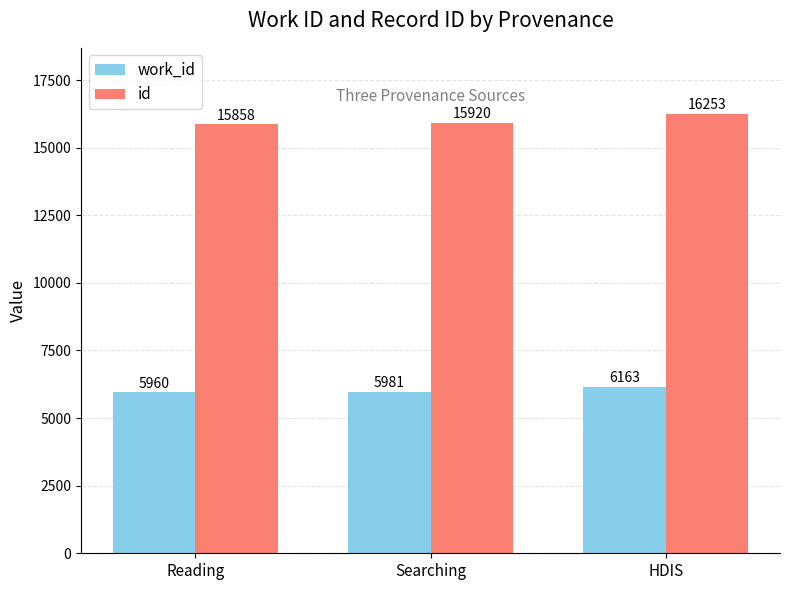

What position from the right is Reading?

3